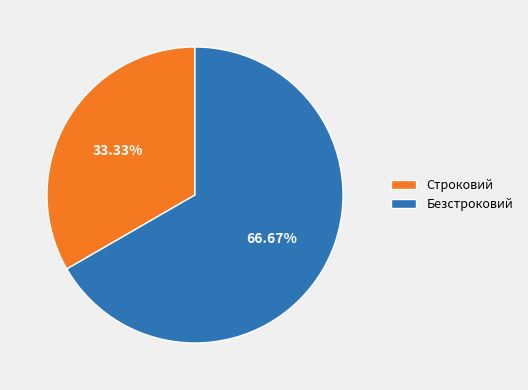

What is the total percentage of Безстроковий and Строковий?

100.0%